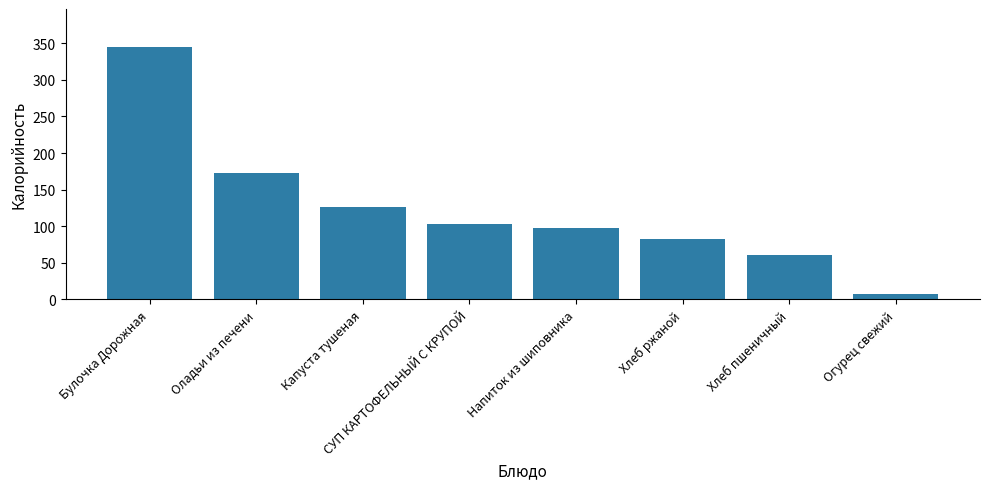

Which label corresponds to the largest value in the chart?

Булочка Дорожная